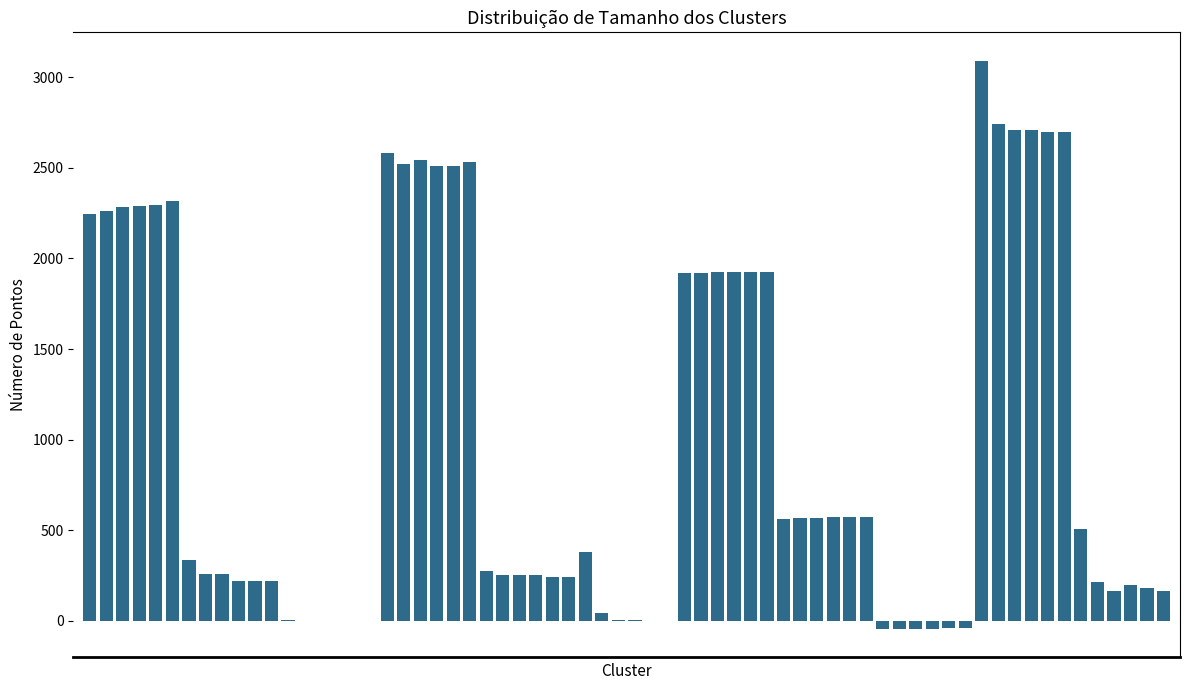

Is it true that 2012 equals 889.5 at Surplus / (Deficit)?

False